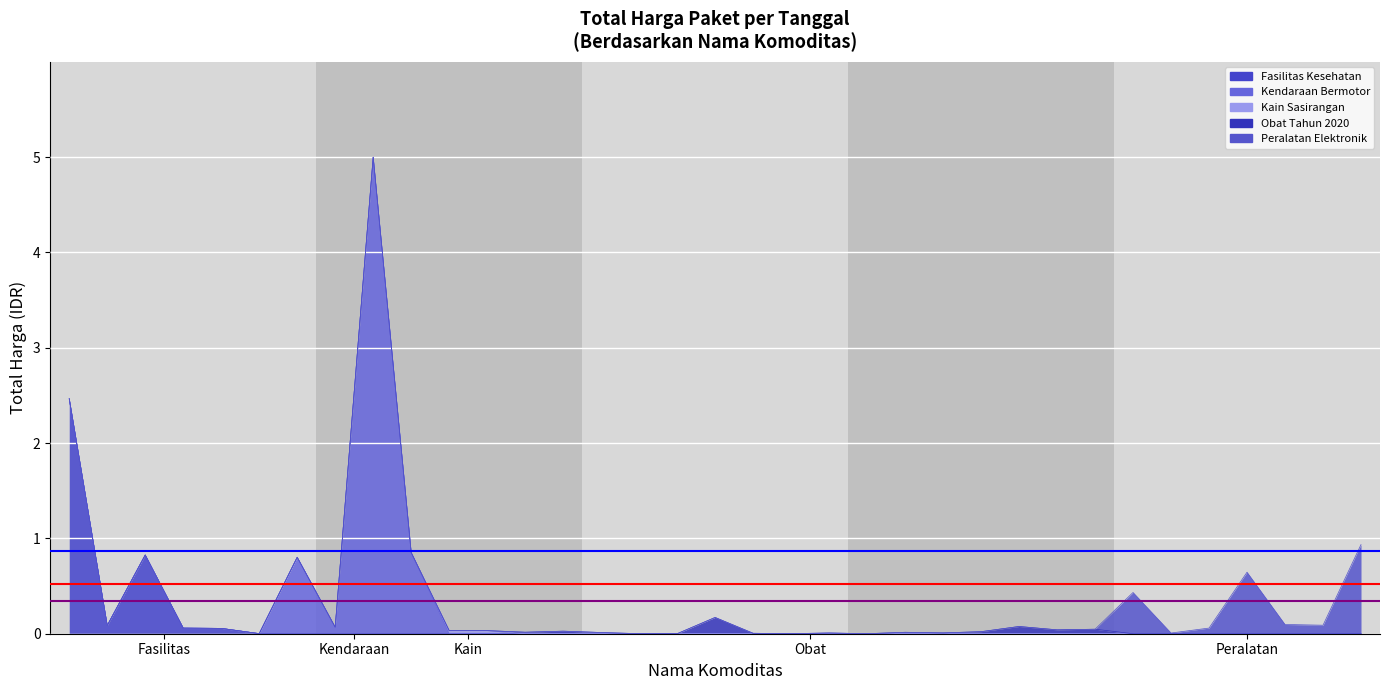

How many interior local peaks (higher than both neighbors) does the data have?

10